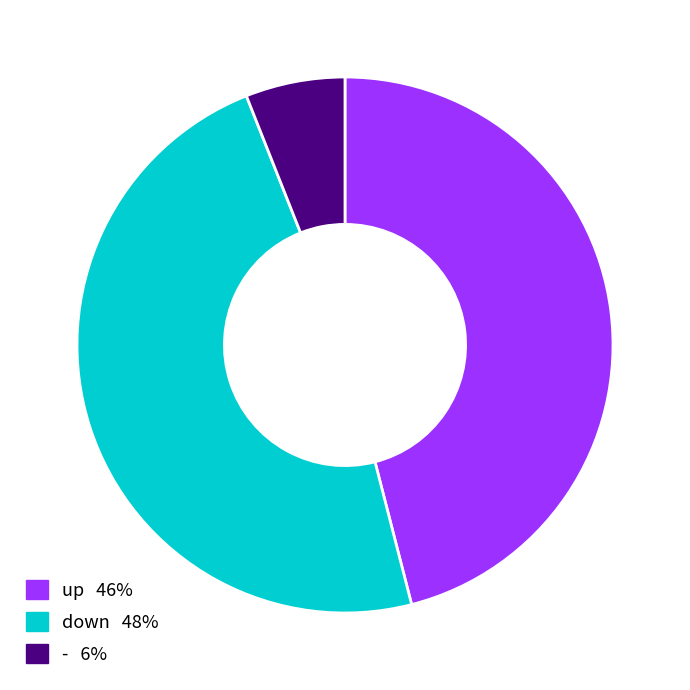

How many slices are in this pie chart?

3